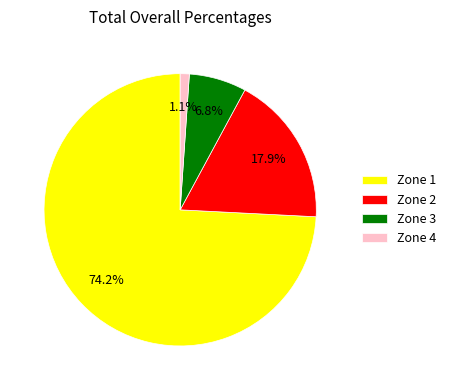

What percentage is the Zone 4 slice, to the nearest percent?

1%